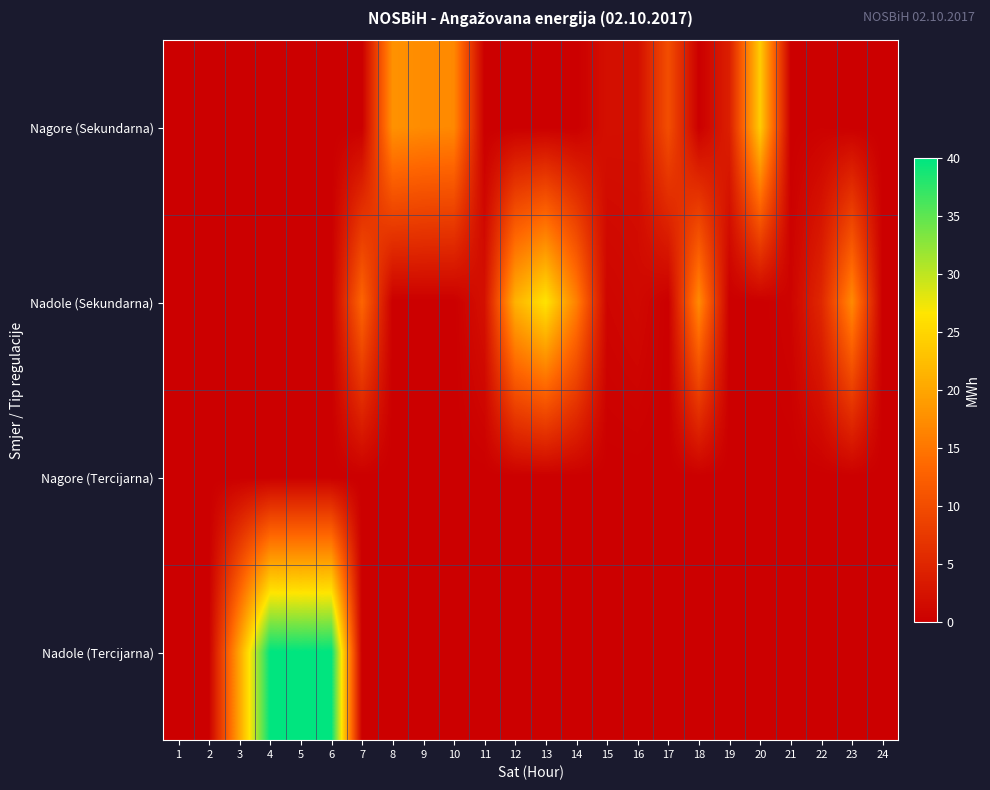

Reading left to right, extract all data points from this chart.

Nagore (Sekundarna): 1=0.0	2=0.0	3=0.0	4=0.0	5=0.0	6=0.0	7=0.0	8=17.9	9=17.3	10=17.0	11=0.0	12=0.0	13=0.0	14=0.0	15=2.1	16=2.0	17=10.2	18=0.0	19=4.2	20=24.0	21=0.0	22=0.3	23=0.0	24=0.0
Nadole (Sekundarna): 1=0.0	2=0.0	3=0.0	4=0.0	5=0.0	6=0.0	7=13.2	8=0.0	9=0.0	10=0.0	11=2.2	12=21.3	13=26.4	14=16.2	15=0.8	16=1.2	17=0.0	18=17.2	19=0.0	20=0.0	21=0.6	22=5.2	23=17.1	24=0.0
Nagore (Tercijarna): 1=0.0	2=0.0	3=0.0	4=0.0	5=0.0	6=0.0	7=0.0	8=0.0	9=0.0	10=0.0	11=0.0	12=0.0	13=0.0	14=0.0	15=0.0	16=0.0	17=0.0	18=0.0	19=0.0	20=0.0	21=0.0	22=0.0	23=0.0	24=0.0
Nadole (Tercijarna): 1=0.0	2=0.0	3=20.0	4=40.0	5=40.0	6=40.0	7=0.0	8=0.0	9=0.0	10=0.0	11=0.0	12=0.0	13=0.0	14=0.0	15=0.0	16=0.0	17=0.0	18=0.0	19=0.0	20=0.0	21=0.0	22=0.0	23=0.0	24=0.0